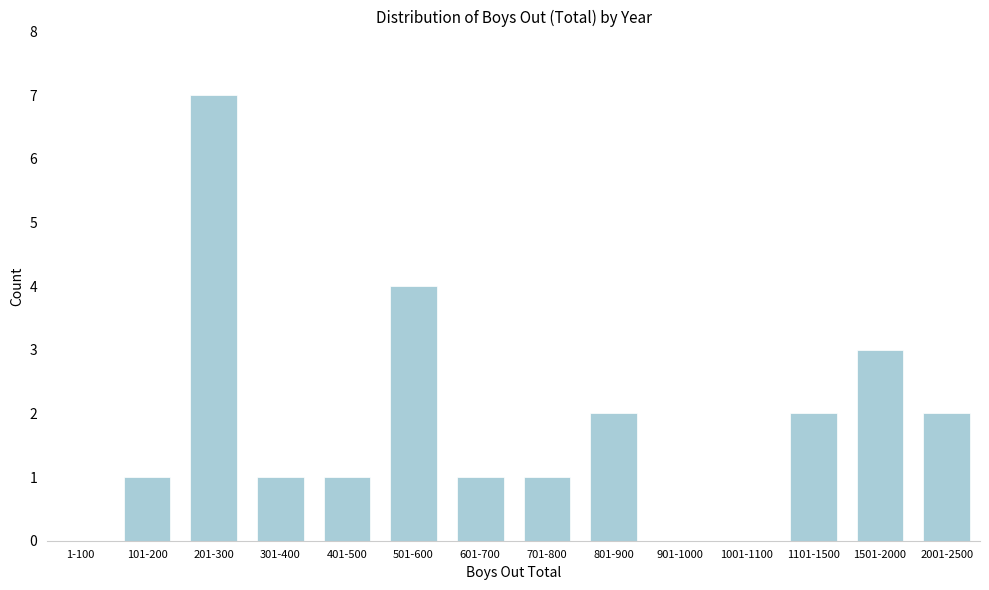

Reading right to left, what are all the values shown in this chart?

2001-2500=2	1501-2000=3	1101-1500=2	1001-1100=0	901-1000=0	801-900=2	701-800=1	601-700=1	501-600=4	401-500=1	301-400=1	201-300=7	101-200=1	1-100=0